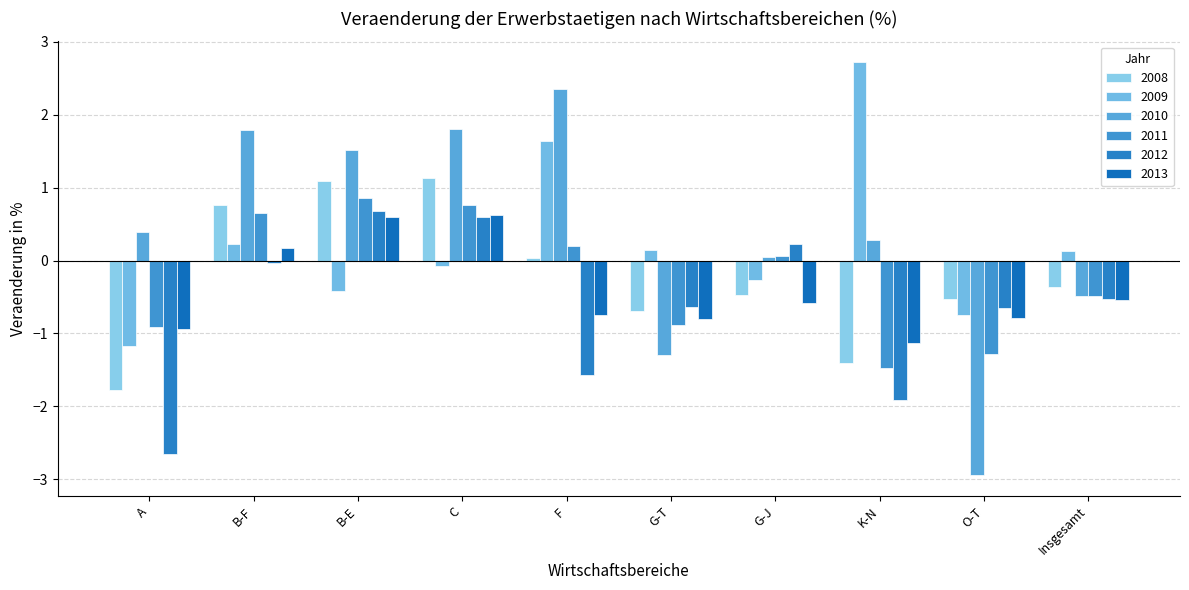

What is the spread (max minus min) of values at G-T?

1.4